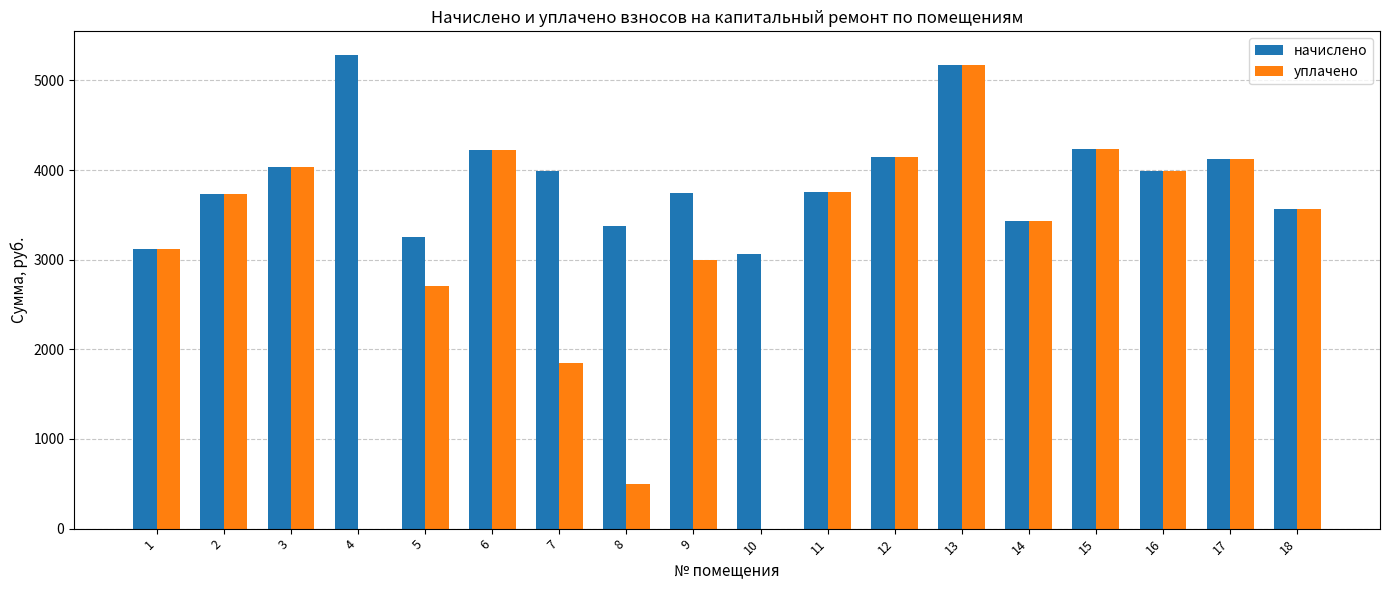

At which label does уплачено first exceed 3734?

2